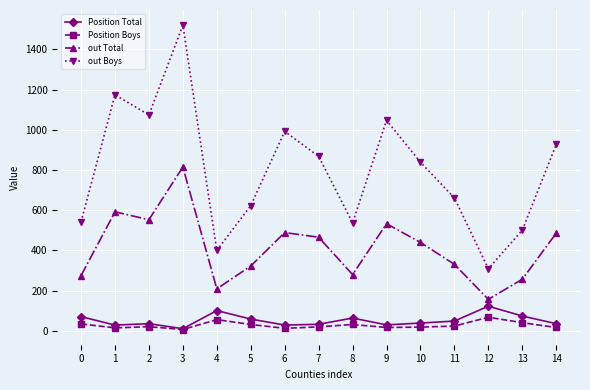

Which series changed the most between 4 and 10?

out Boys